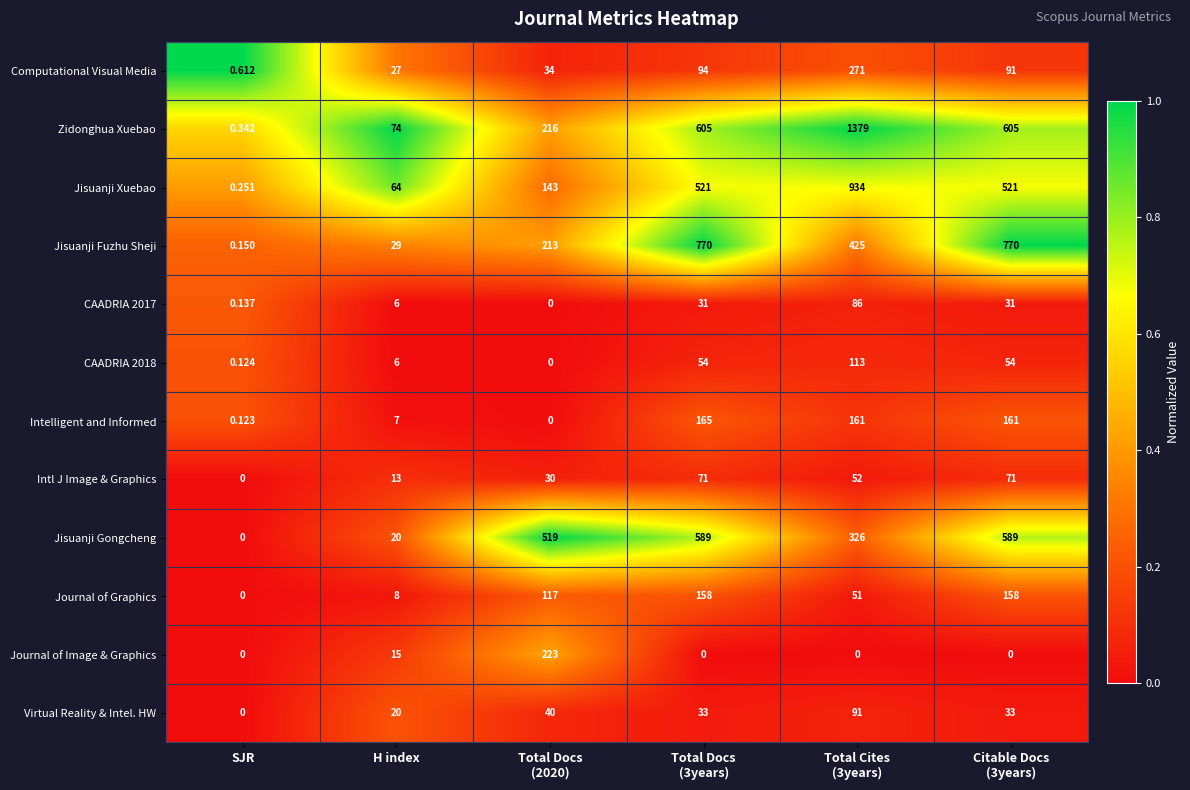

Which series has the largest total across all categories?

Zidonghua Xuebao